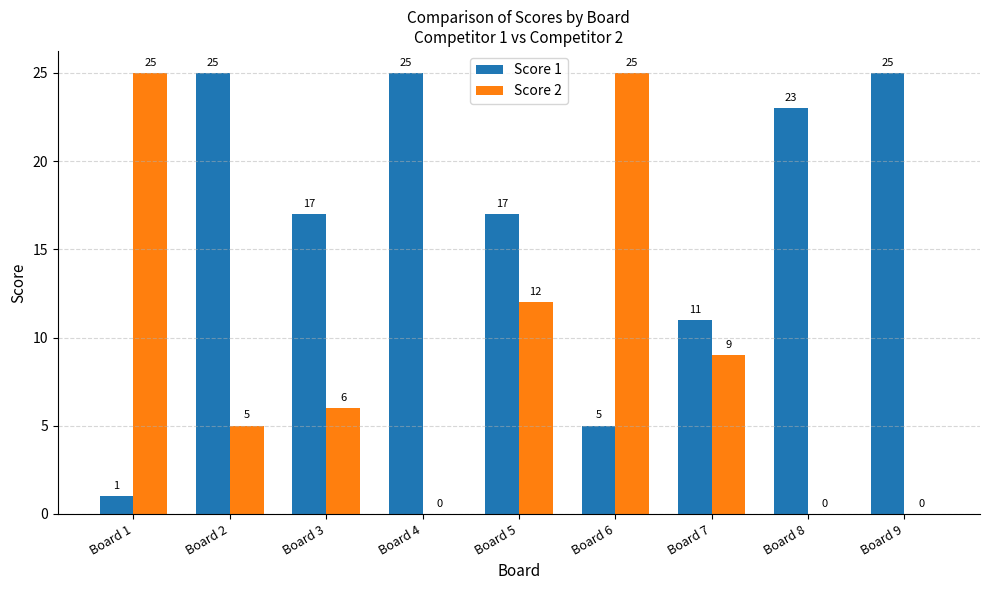

What is the maximum value for Score 1?

25